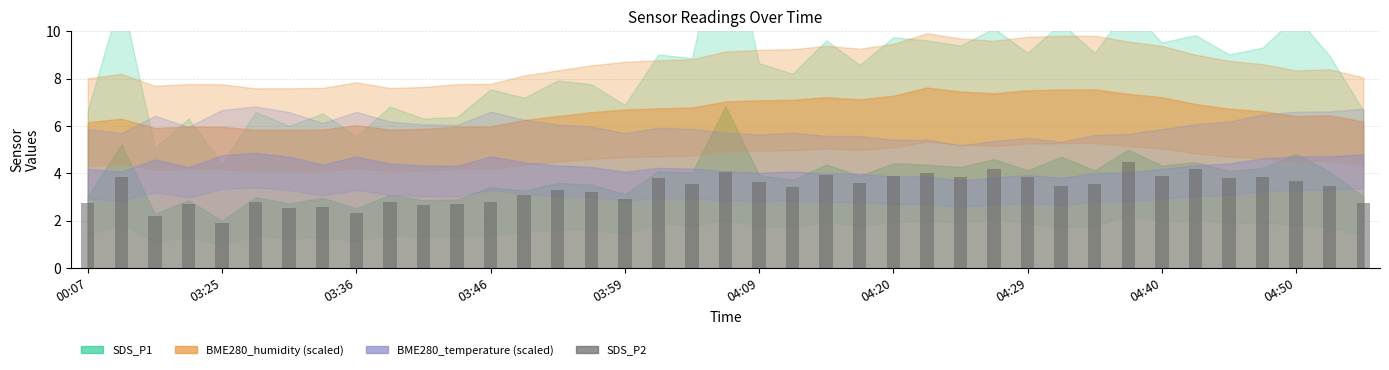

Reading right to left, list all the values displayed in this chart.

2.8	3.5	3.7	3.8	3.8	4.2	3.9	4.5	3.6	3.5	3.8	4.2	3.9	4.0	3.9	3.6	3.9	3.4	3.6	4.1	3.6	3.8	2.9	3.2	3.3	3.1	2.8	2.7	2.7	2.8	2.3	2.6	2.5	2.8	1.9	2.7	2.2	3.8	2.8